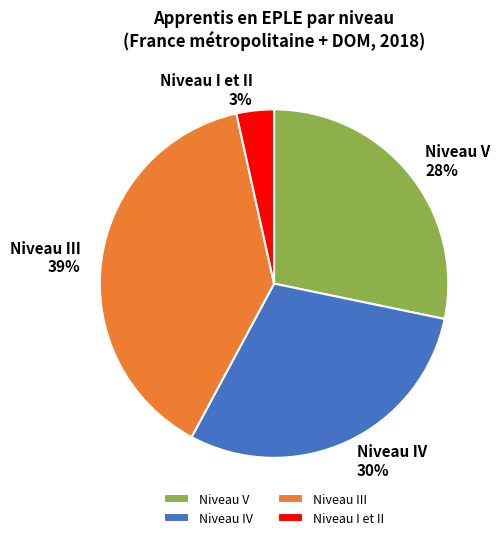

Between Niveau I et II and Niveau III, which is larger?

Niveau III